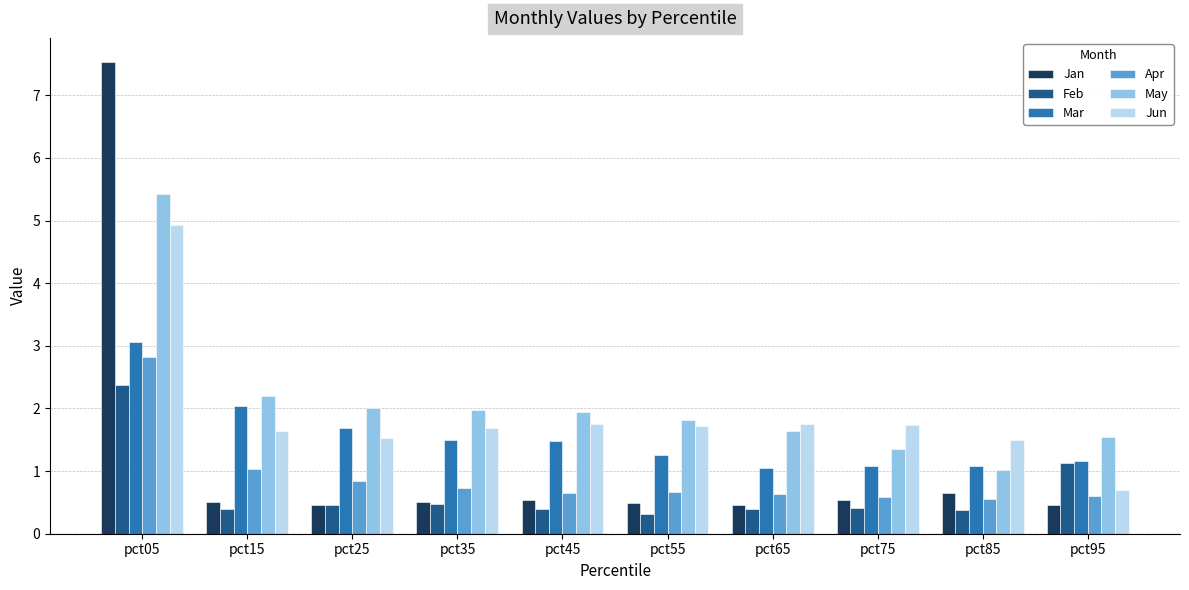

What is the difference between the maximum and minimum values in the Jan series?

7.1